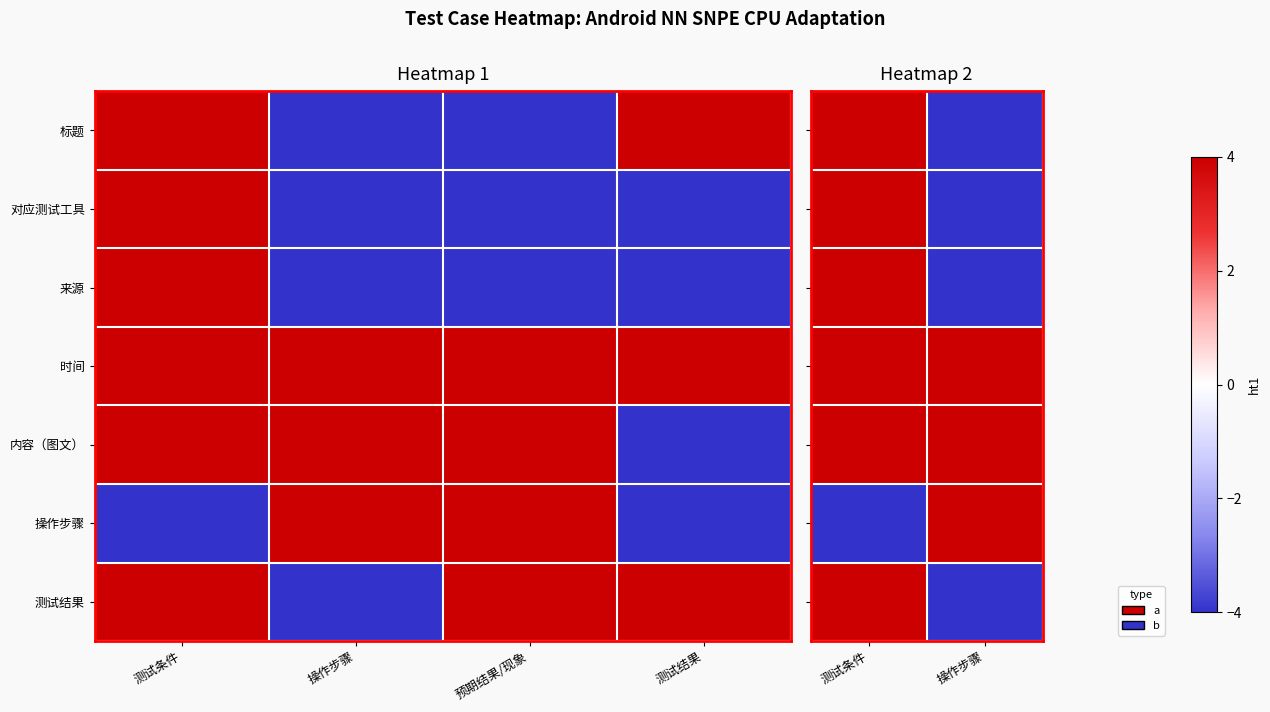

How many values in the 对应测试工具 series are below 4?

1